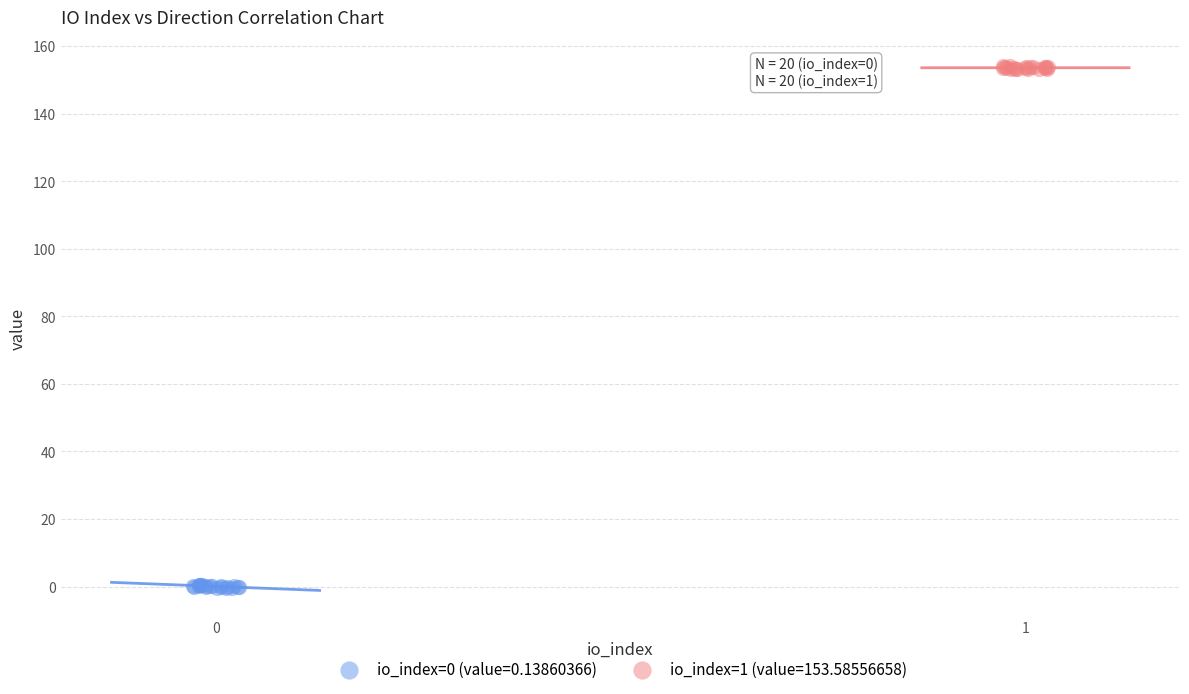

Which series reaches the maximum Y coordinate?

io_index=1 (value=153.58556658)